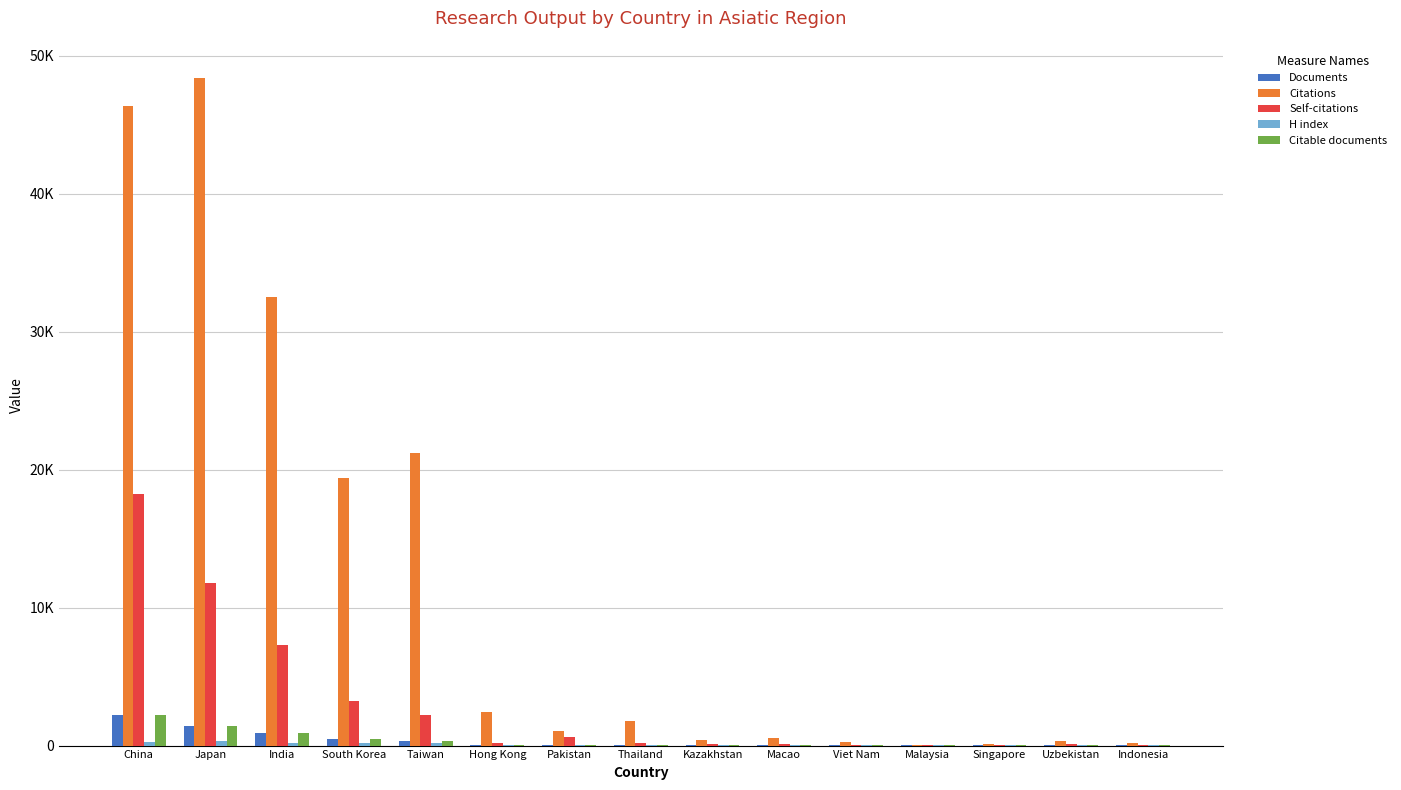

What is the label of the 11th bar from the right?

Taiwan